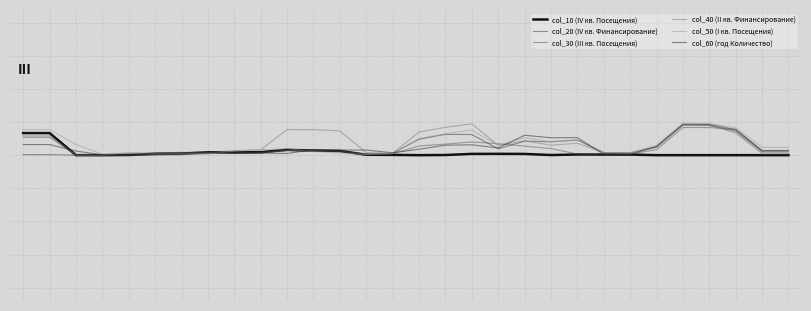

Reading left to right, transcribe all the data shown in this chart.

col_10 (IV кв. Посещения): 0.3	0.3	0.0	0.0	0.0	0.0	0.0	0.0	0.0	0.0	0.1	0.1	0.1	0.0	0.0	0.0	0.0	0.0	0.0	0.0	0.0	0.0	0.0	0.0	0.0	0.0	0.0	0.0	0.0	0.0
col_20 (IV кв. Финансирование): 0.0	0.0	0.0	0.0	0.0	0.0	0.0	0.0	0.0	0.0	0.1	0.1	0.1	0.0	0.0	0.2	0.3	0.3	0.1	0.2	0.2	0.2	0.0	0.0	0.1	0.5	0.4	0.4	0.0	0.0
col_30 (III кв. Посещения): 0.3	0.3	0.0	0.0	0.0	0.0	0.0	0.0	0.0	0.0	0.1	0.1	0.1	0.0	0.0	0.1	0.2	0.2	0.2	0.1	0.1	0.0	0.0	0.0	0.1	0.4	0.4	0.4	0.1	0.1
col_40 (II кв. Финансирование): 0.3	0.3	0.0	0.0	0.0	0.0	0.0	0.0	0.1	0.1	0.4	0.4	0.4	0.0	0.0	0.3	0.4	0.5	0.1	0.2	0.2	0.2	0.0	0.0	0.1	0.5	0.4	0.3	0.0	0.0
col_50 (I кв. Посещения): 0.4	0.4	0.2	0.0	0.0	0.0	0.0	0.0	0.1	0.1	0.1	0.1	0.0	0.0	0.0	0.3	0.3	0.4	0.1	0.3	0.2	0.2	0.0	0.0	0.2	0.5	0.5	0.4	0.1	0.1
col_60 (год Количество): 0.2	0.2	0.1	0.0	0.0	0.0	0.0	0.0	0.0	0.0	0.0	0.1	0.1	0.1	0.0	0.1	0.2	0.2	0.1	0.3	0.3	0.3	0.0	0.0	0.1	0.5	0.5	0.4	0.1	0.1